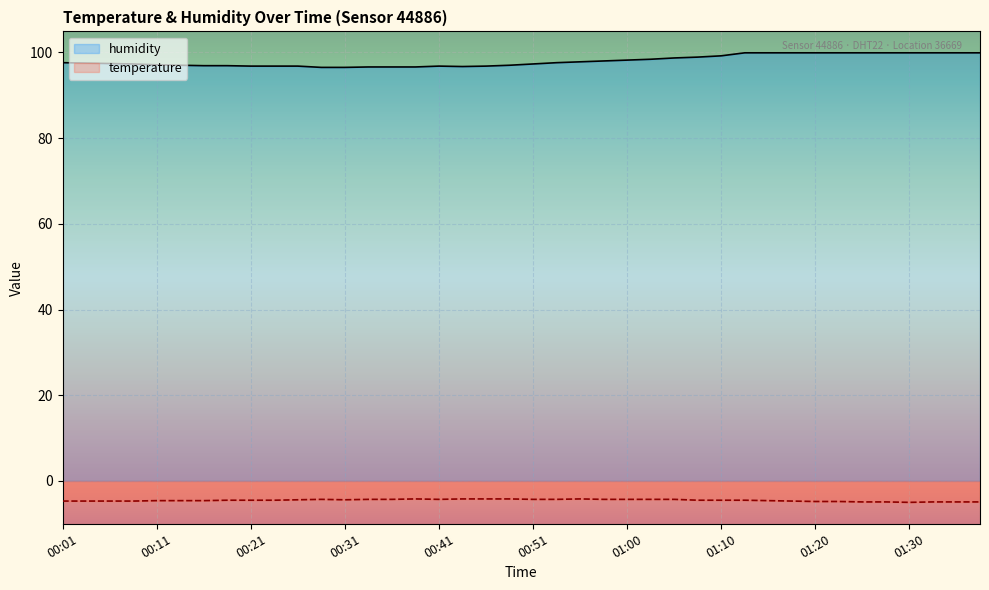

How many data points in humidity are above 97?

25